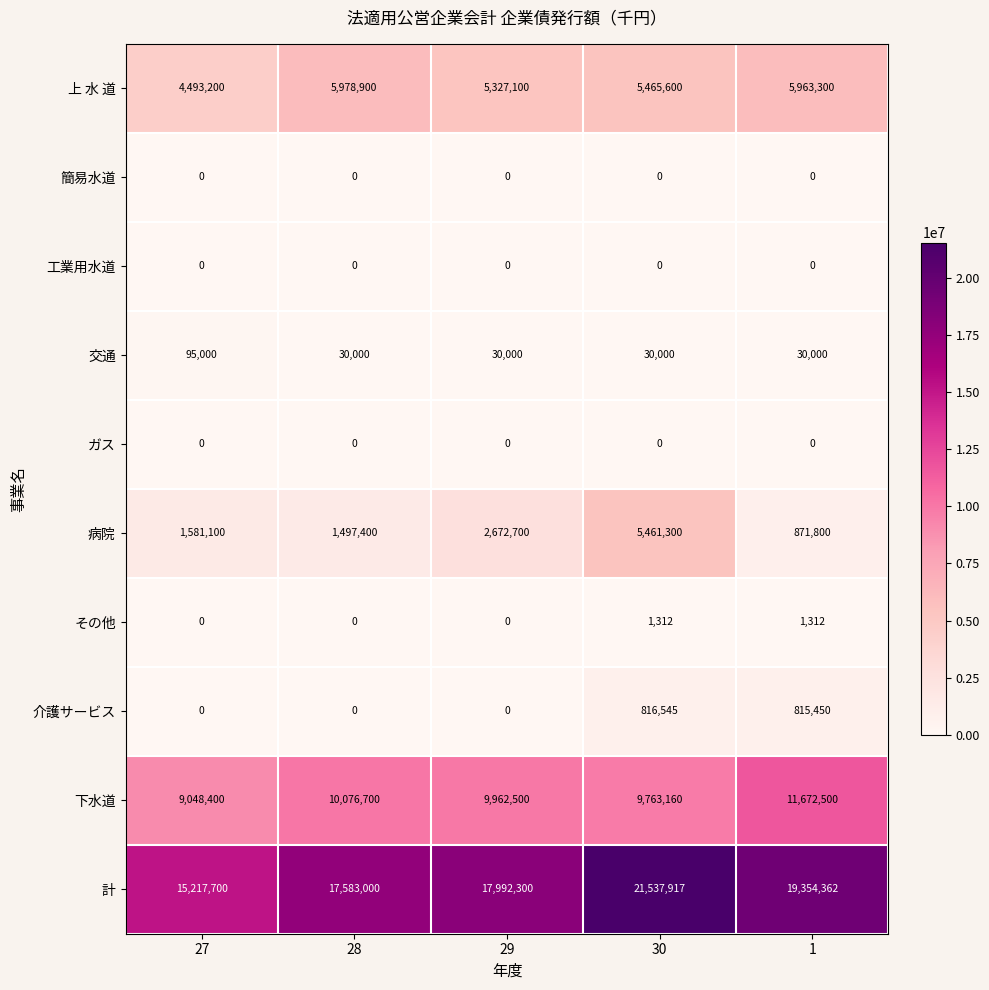

Which category has the highest value across all series?

30